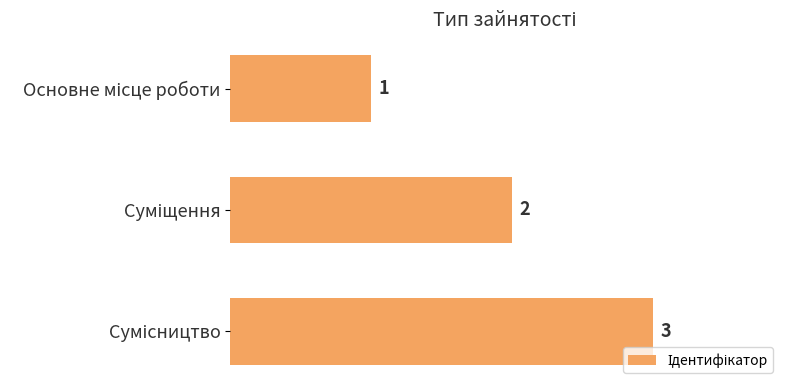

What is the maximum value shown in the chart?

3